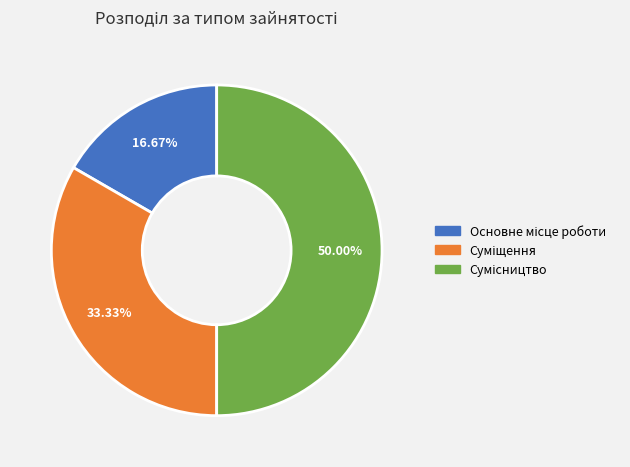

Does Суміщення account for over 50% of the chart?

No